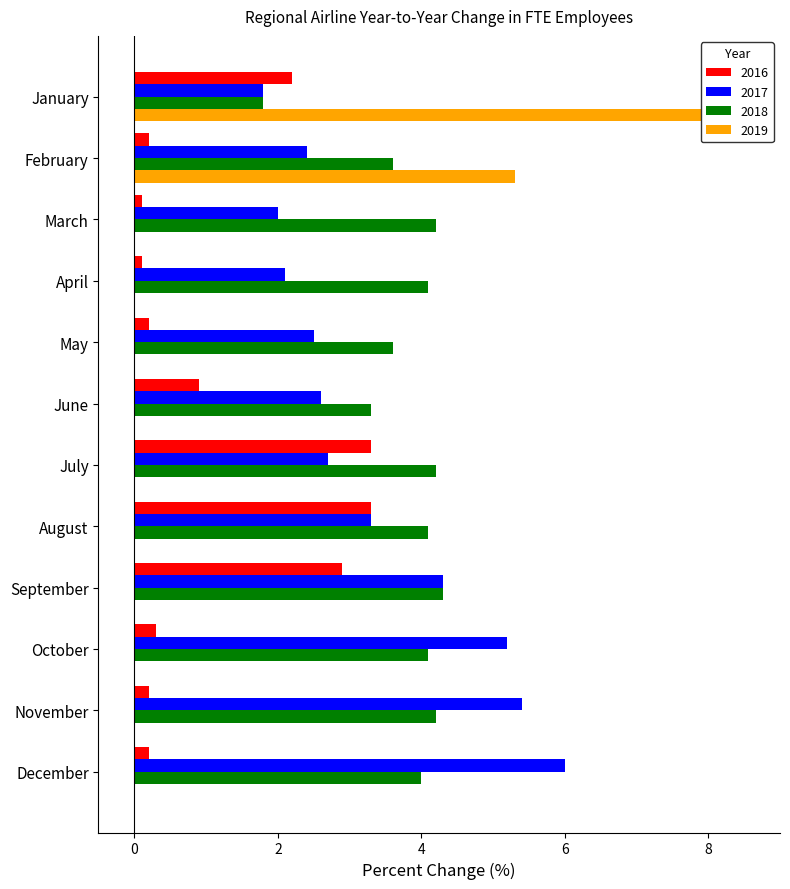

What is the maximum value for 2019?

7.9